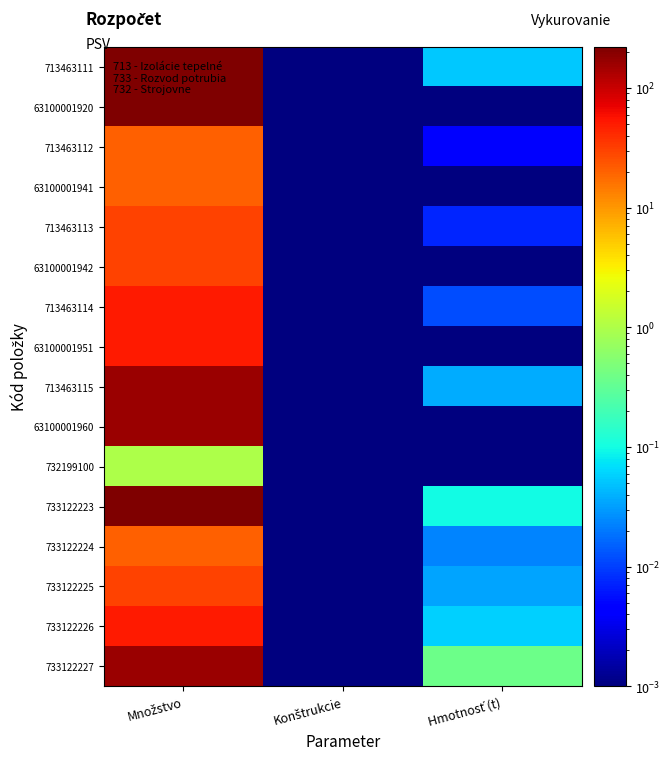

Which has a higher value, Množstvo or Hmotnosť (t)?

Množstvo